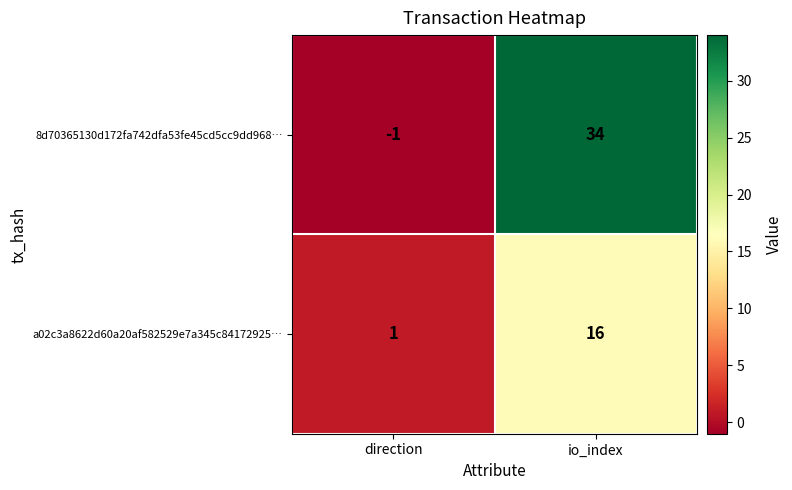

Read the a02c3a8622d60a20af582529e7a345c84172925… value at io_index, to the nearest 5.

15